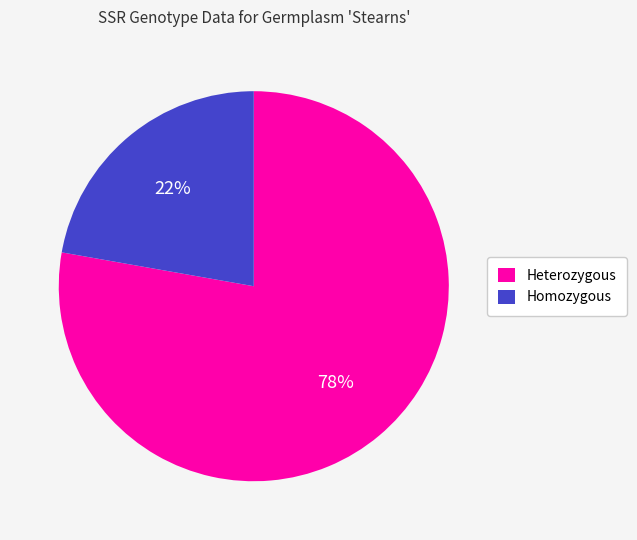

To the nearest percent, what is the average slice percentage?

50%